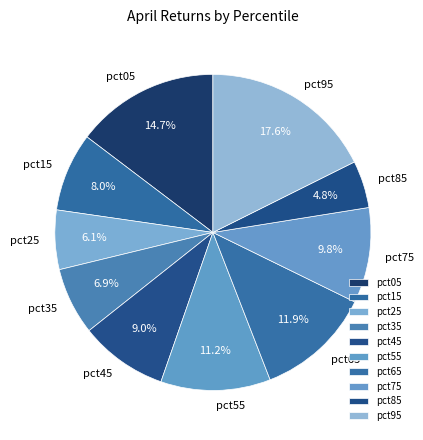

Is there any slice that represents more than half of the pie?

No